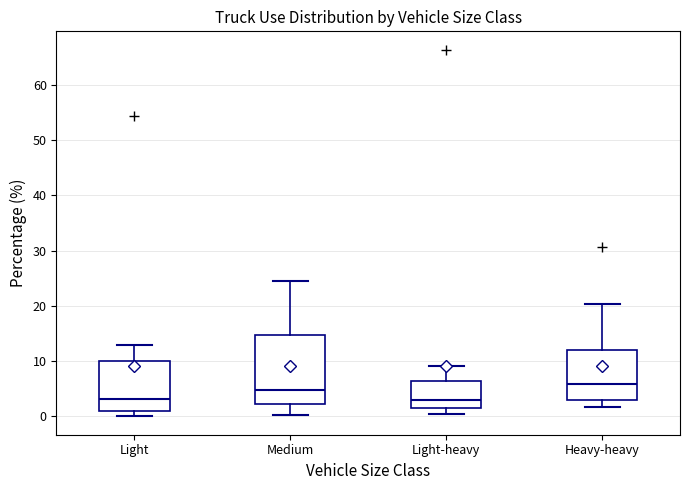

Which box has the highest median line?

Heavy-heavy